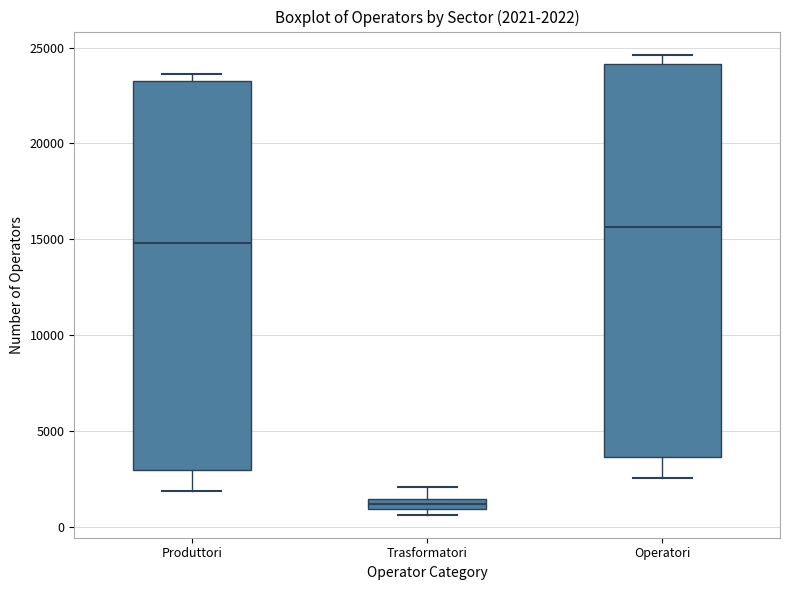

Which box has the highest median line?

Operatori